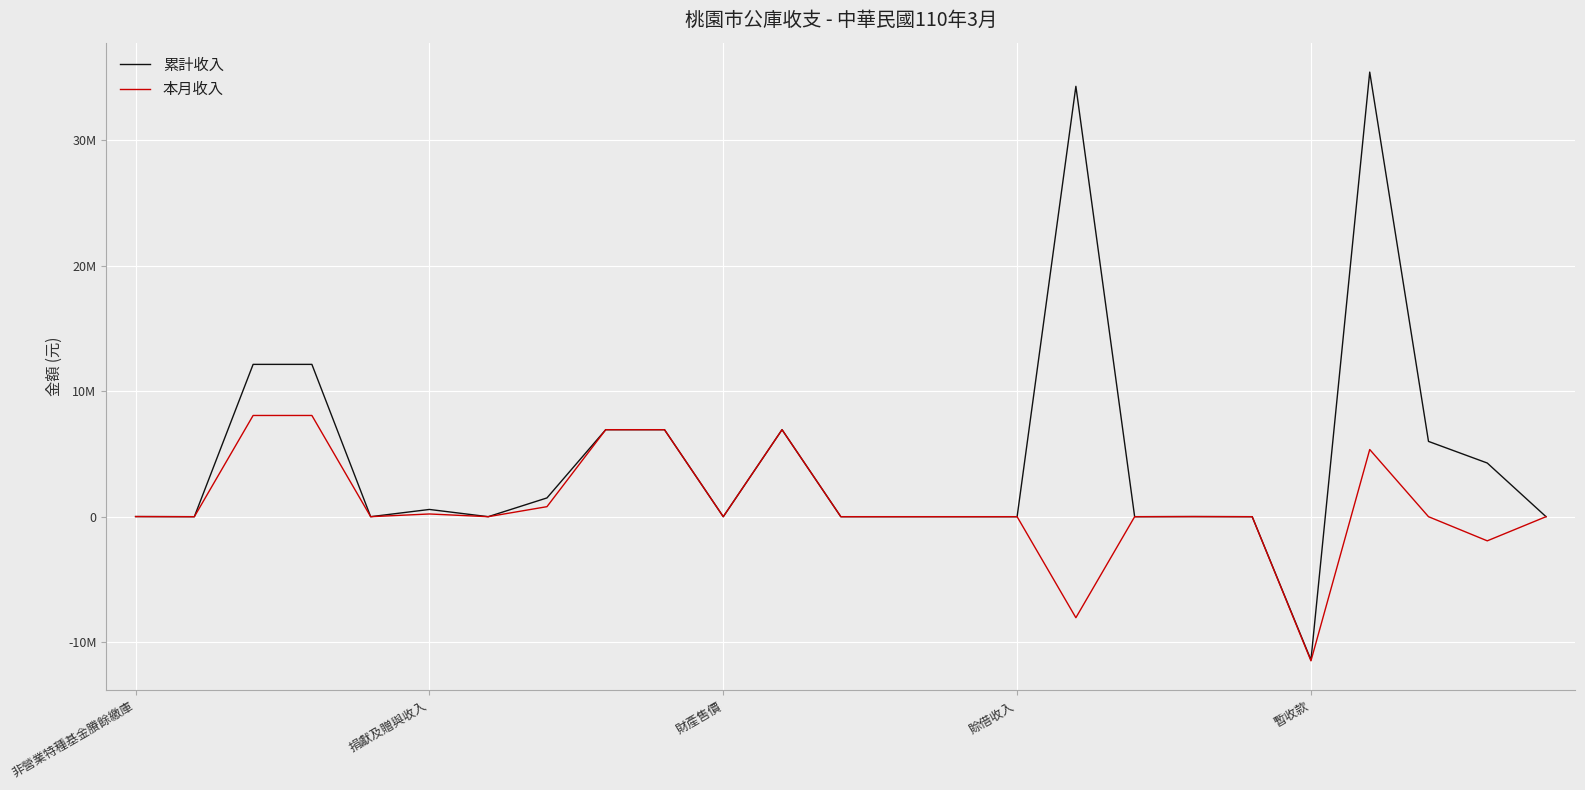

List the series in order of their peak value, highest first.

累計收入, 本月收入